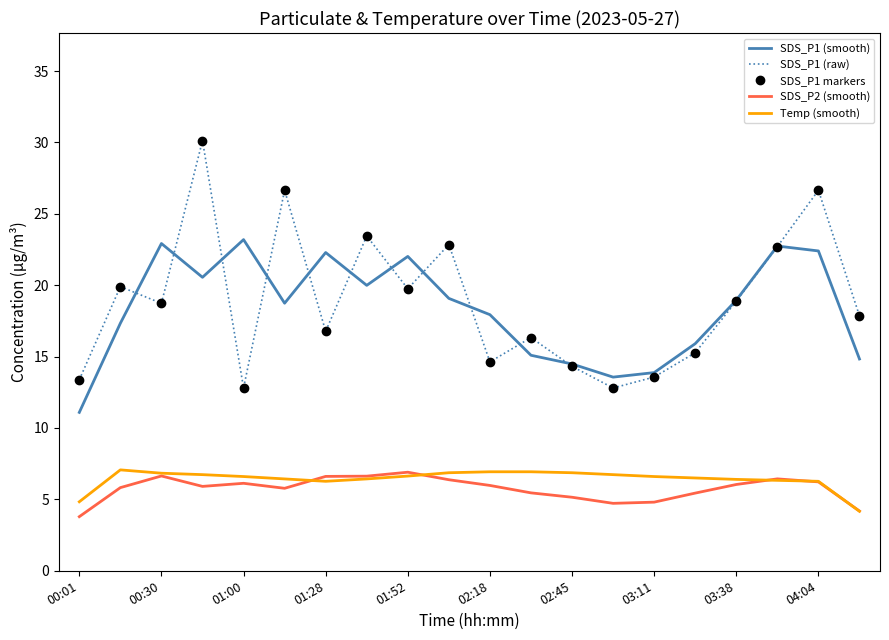

What is the label of the 16th point from the left?

15